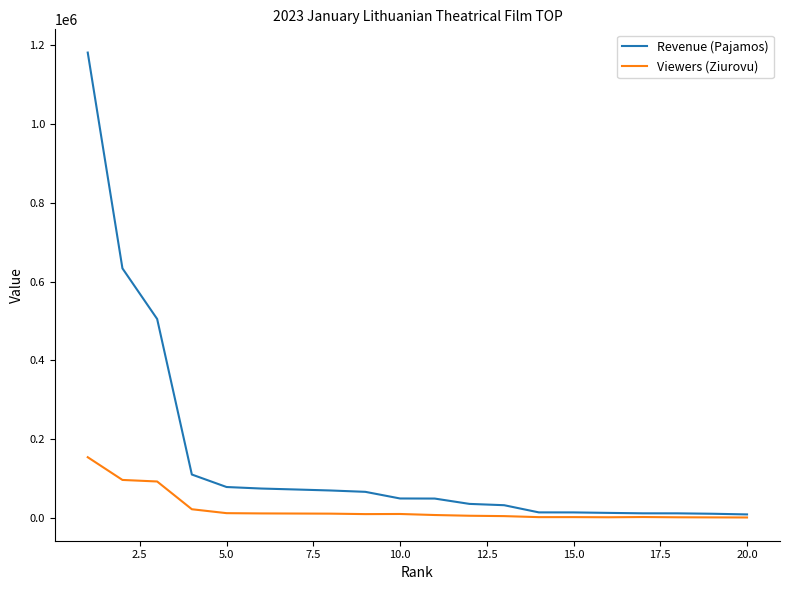

Rank the series by their maximum value, from highest to lowest.

Revenue (Pajamos), Viewers (Ziurovu)